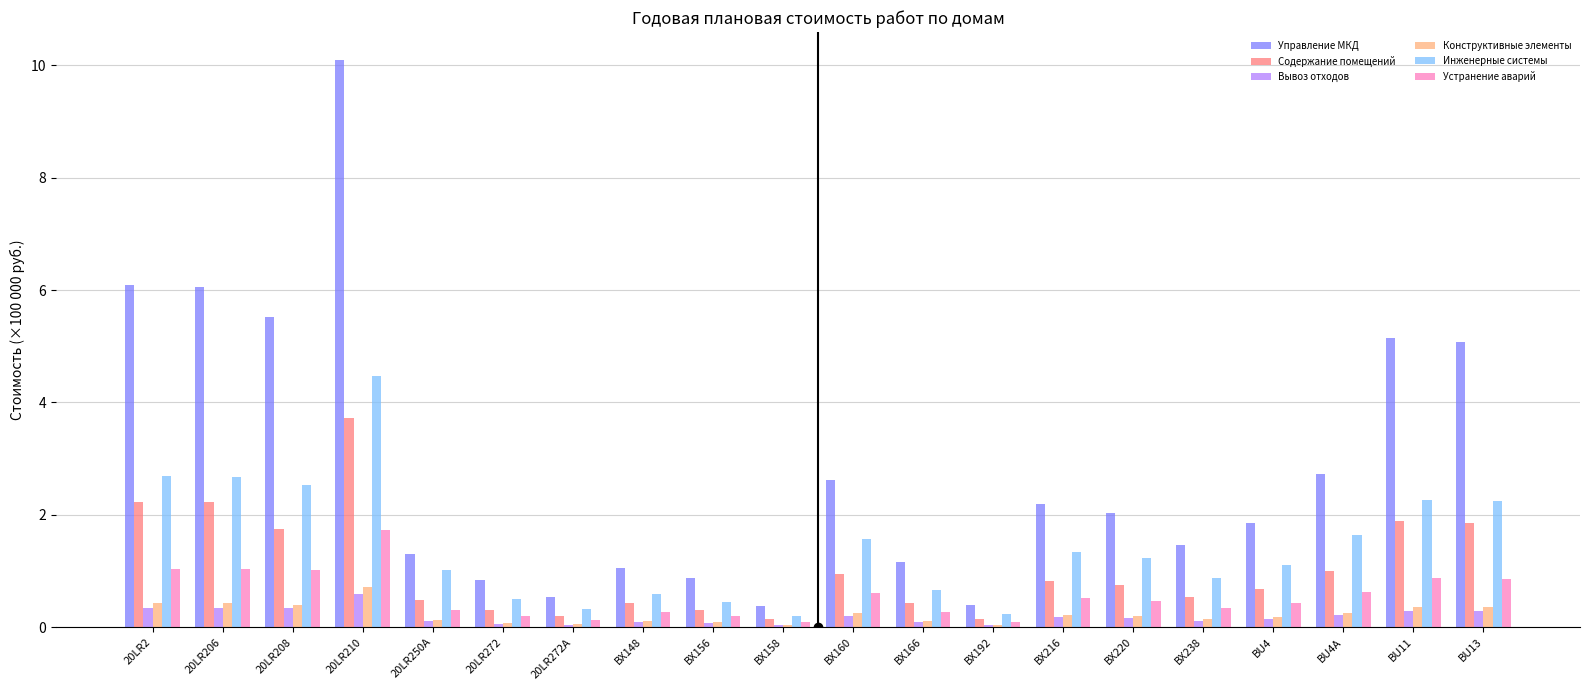

Which series changed the most between 20LR206 and 20LR250A?

Управление МКД